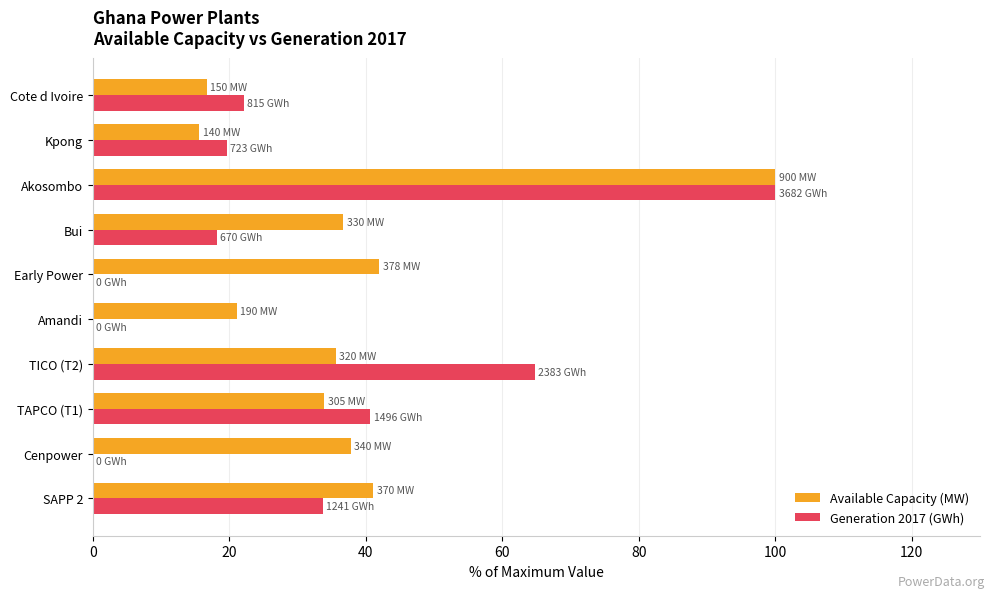

The value of Available Capacity (MW) at Cenpower is 37.8. True or false?

True